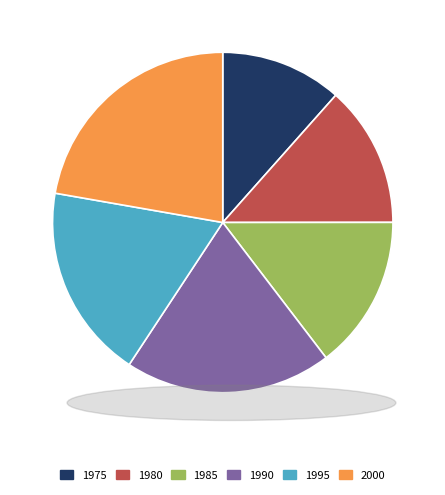

Which has a higher value, 1985 or 1980?

1985